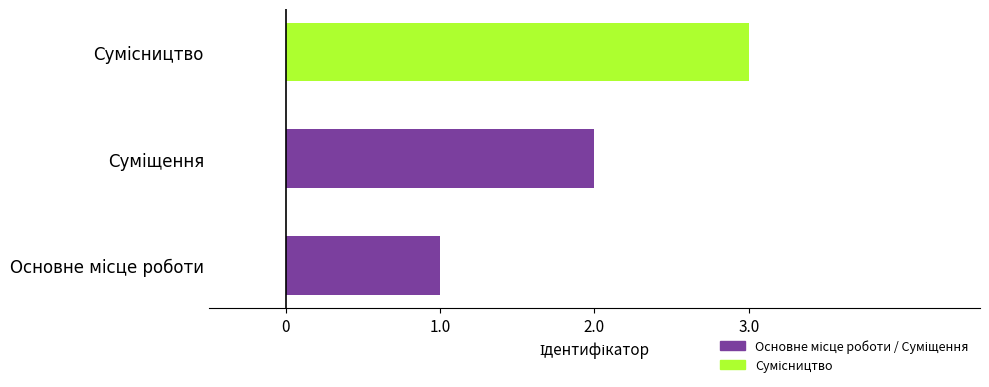

Which category has the highest value across all series?

Сумісництво